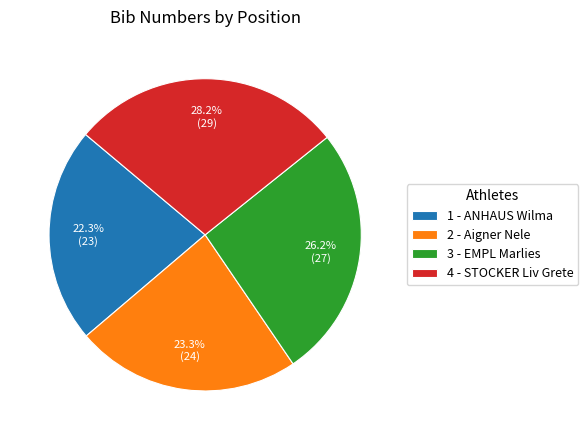

How many segments does this pie chart have?

4